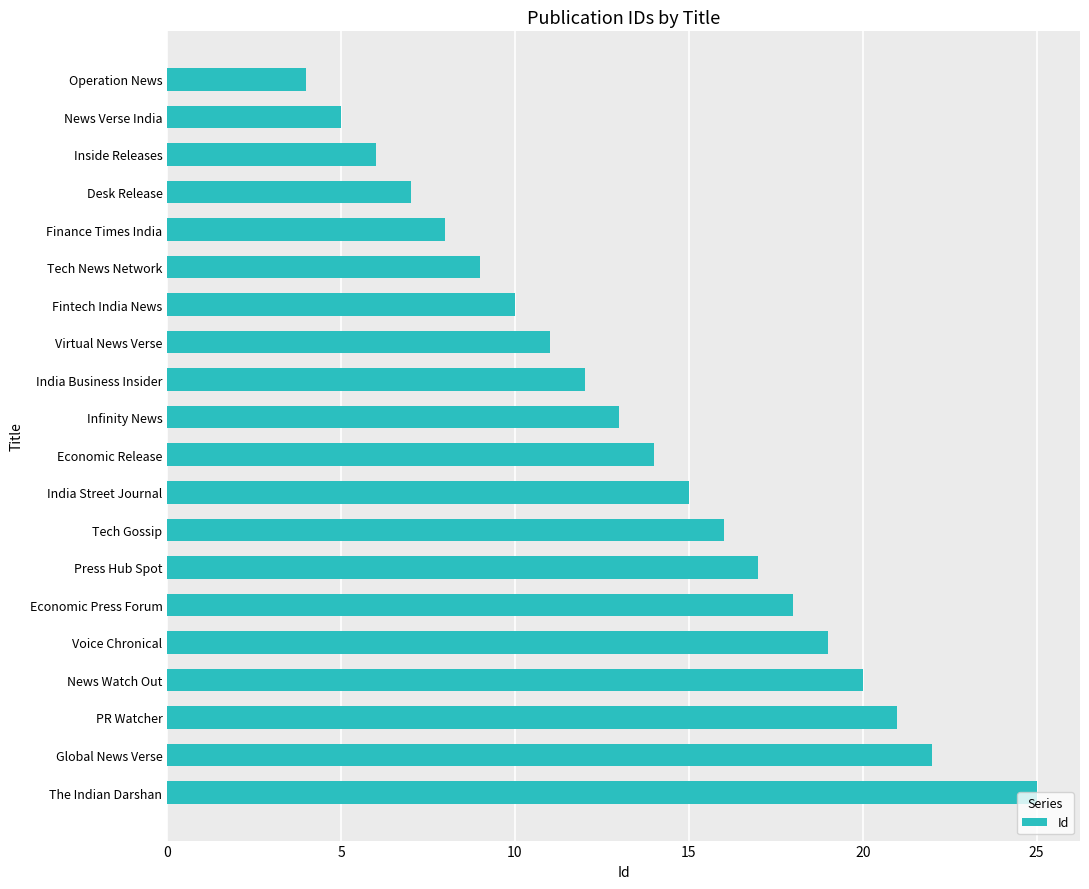

Does the chart contain any negative values?

No